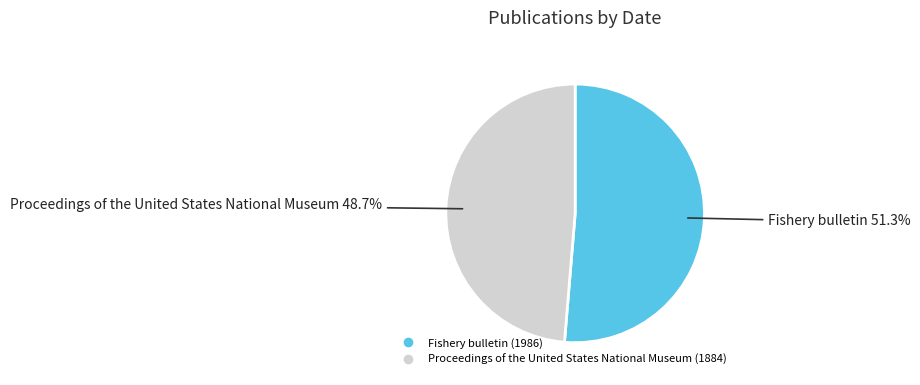

What is the ratio of the value at Proceedings of the United States National Museum (1884) to the value at Fishery bulletin (1986)?

0.9